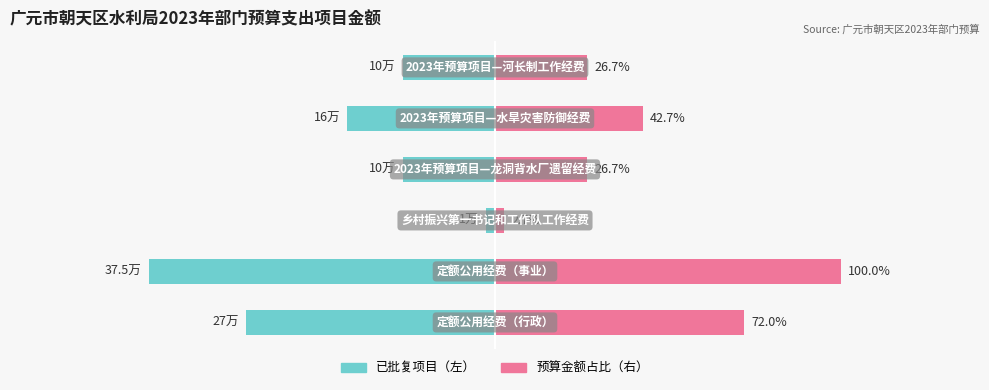

At how many categories does at least one series exceed -81?

6